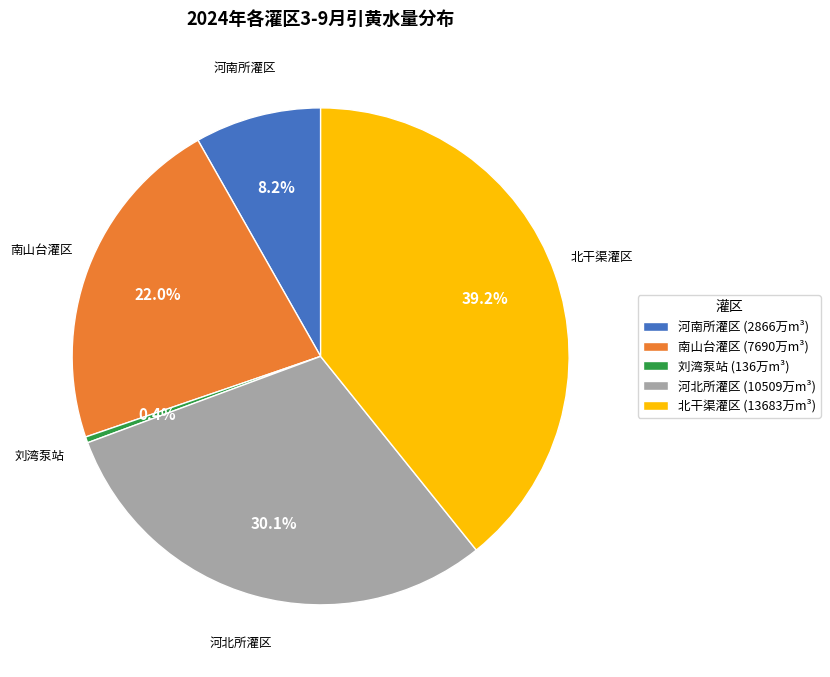

Does any single category account for the majority?

No